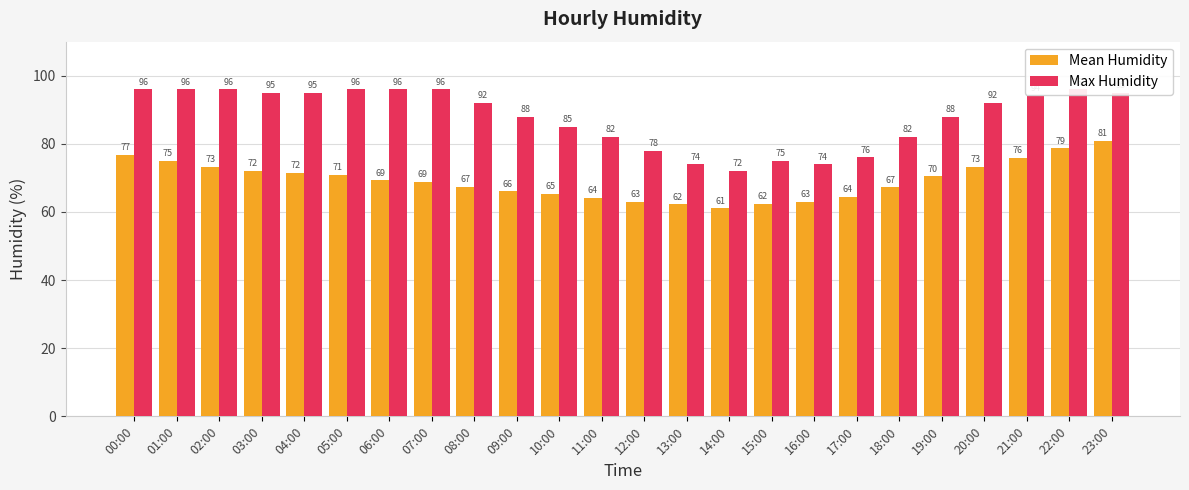

Reading left to right, transcribe all the data shown in this chart.

Mean Humidity: 00:00=76.7	01:00=74.9	02:00=73.2	03:00=72.1	04:00=71.5	05:00=70.8	06:00=69.2	07:00=68.8	08:00=67.4	09:00=66.1	10:00=65.3	11:00=64.2	12:00=63.0	13:00=62.2	14:00=61.1	15:00=62.3	16:00=63.0	17:00=64.5	18:00=67.2	19:00=70.4	20:00=73.2	21:00=75.8	22:00=78.7	23:00=80.9
Max Humidity: 00:00=96.0	01:00=96.0	02:00=96.0	03:00=95.0	04:00=95.0	05:00=96.0	06:00=96.0	07:00=96.0	08:00=92.0	09:00=88.0	10:00=85.0	11:00=82.0	12:00=78.0	13:00=74.0	14:00=72.0	15:00=75.0	16:00=74.0	17:00=76.0	18:00=82.0	19:00=88.0	20:00=92.0	21:00=94.0	22:00=96.0	23:00=95.0